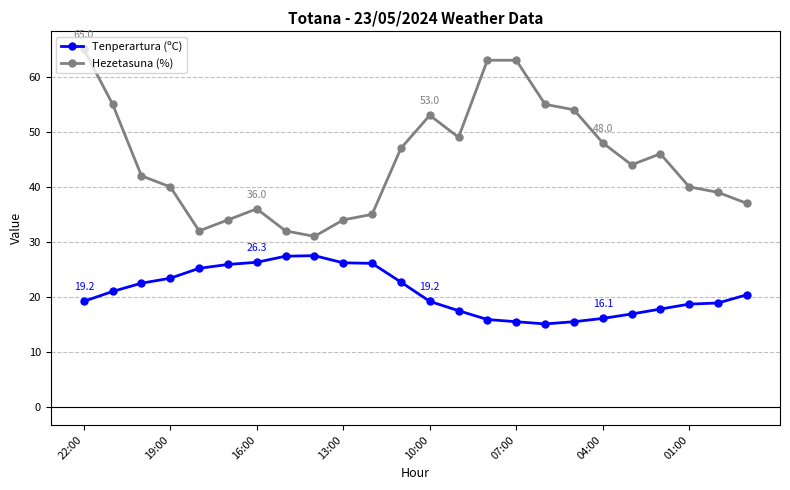

True or false: Hezetasuna (%) and Tenperartura (ºC) intersect in this chart.

False